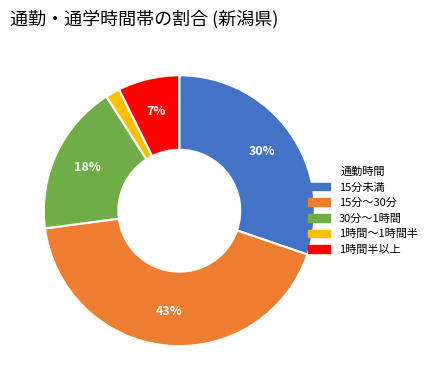

Does 15分～30分 account for over 50% of the chart?

No